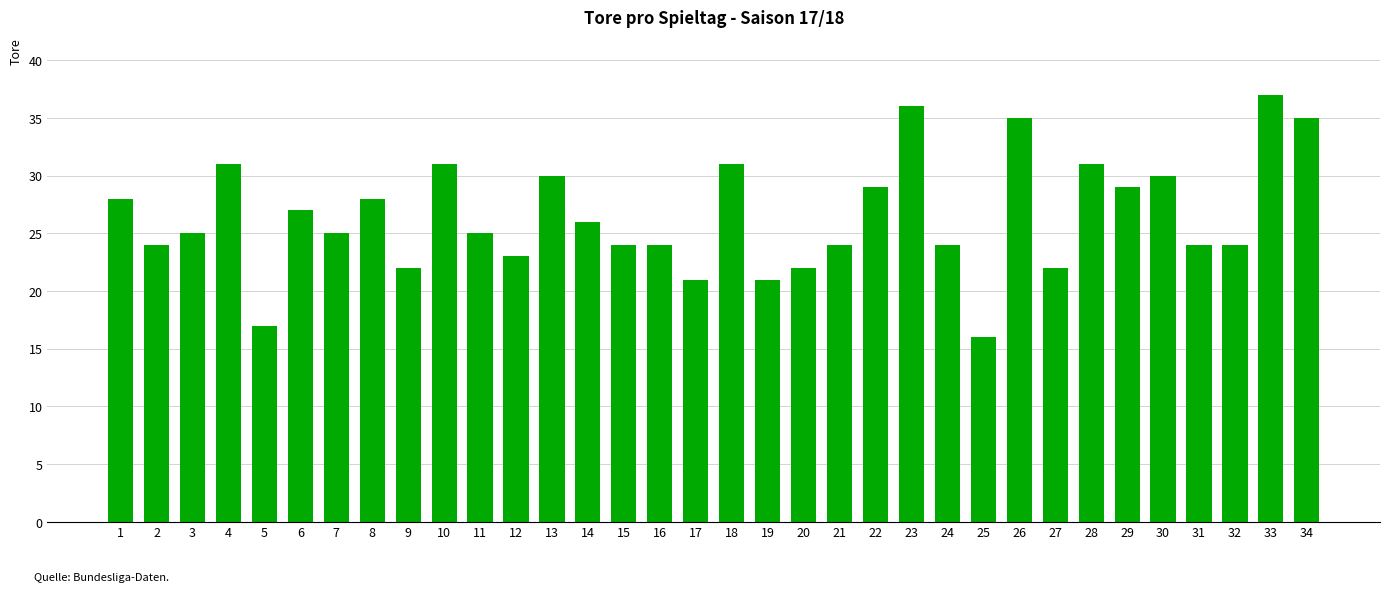

Reading left to right, list all the values displayed in this chart.

28	24	25	31	17	27	25	28	22	31	25	23	30	26	24	24	21	31	21	22	24	29	36	24	16	35	22	31	29	30	24	24	37	35